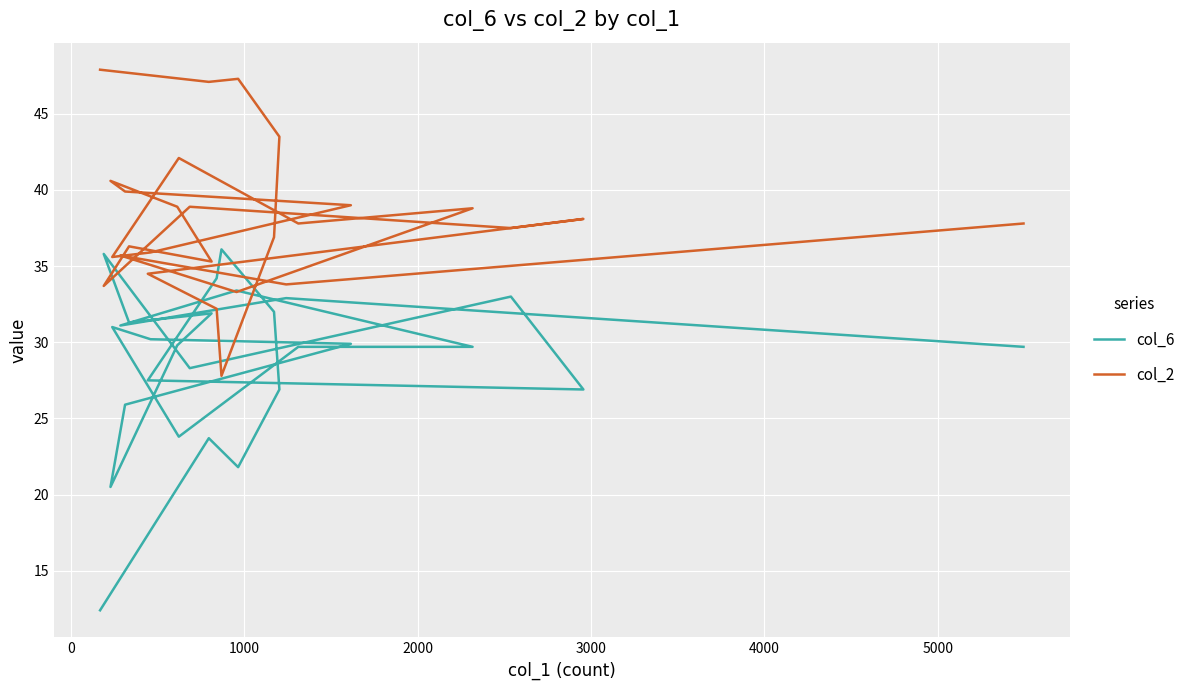

What is the difference between the highest and lowest values at 1000?

4.6